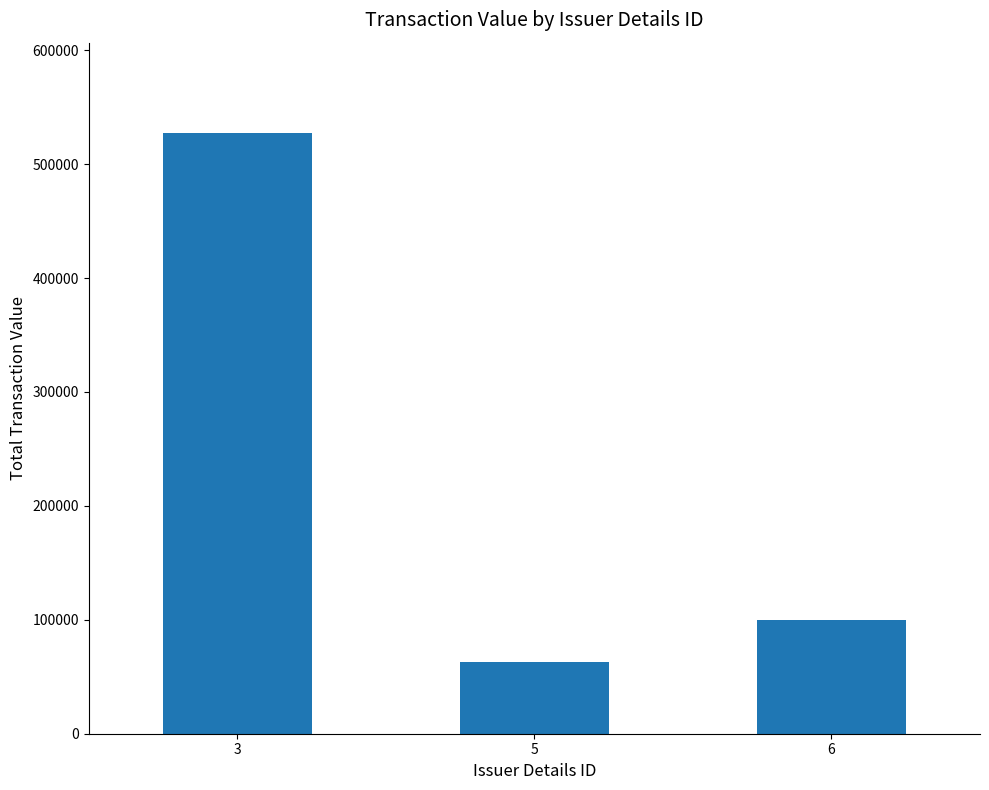

What is the change in value from 3 to 5?

-464412